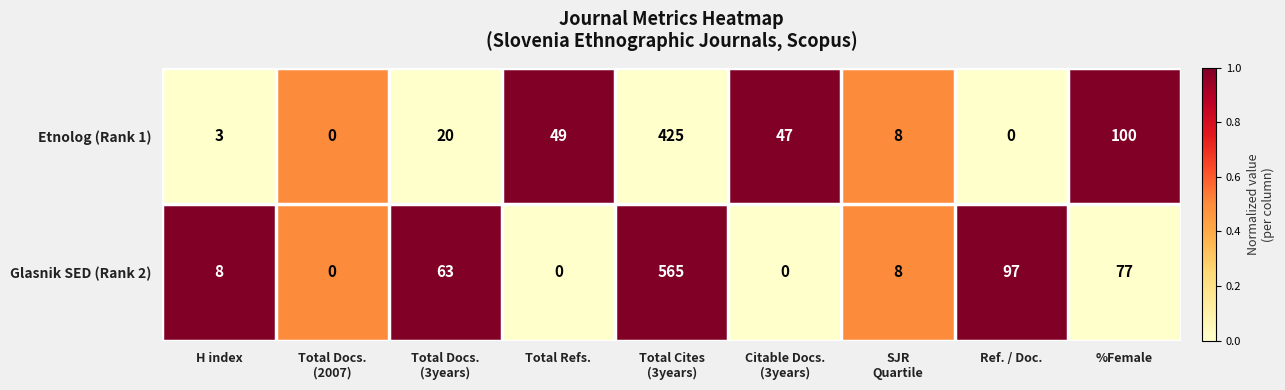

At Total Refs., list the series in order from largest to smallest.

Etnolog (Rank 1), Glasnik SED (Rank 2)